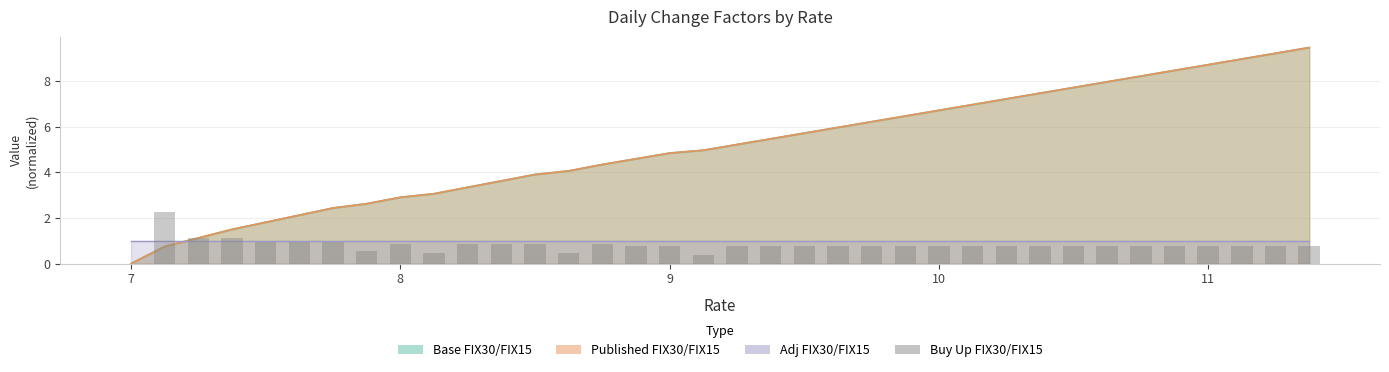

The chart shows a value of 0.3 at 29. True or false?

False